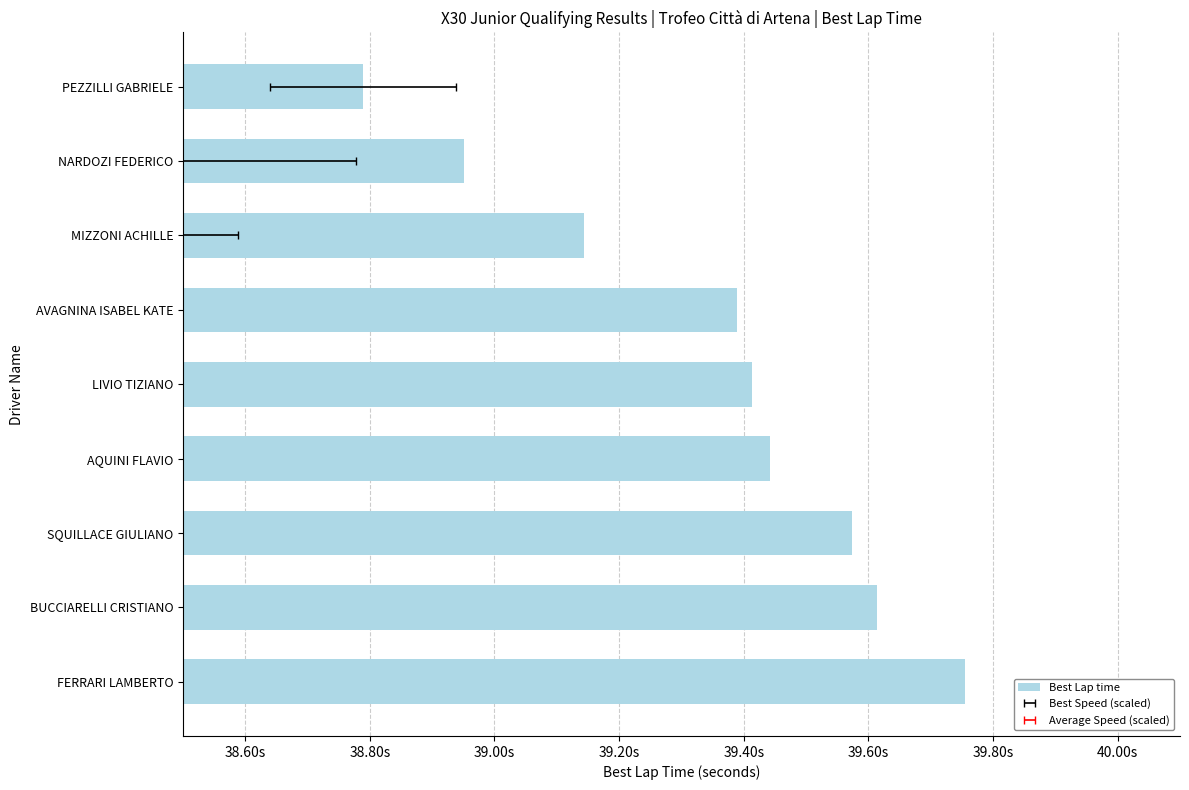

How many categories are shown in the chart?

9